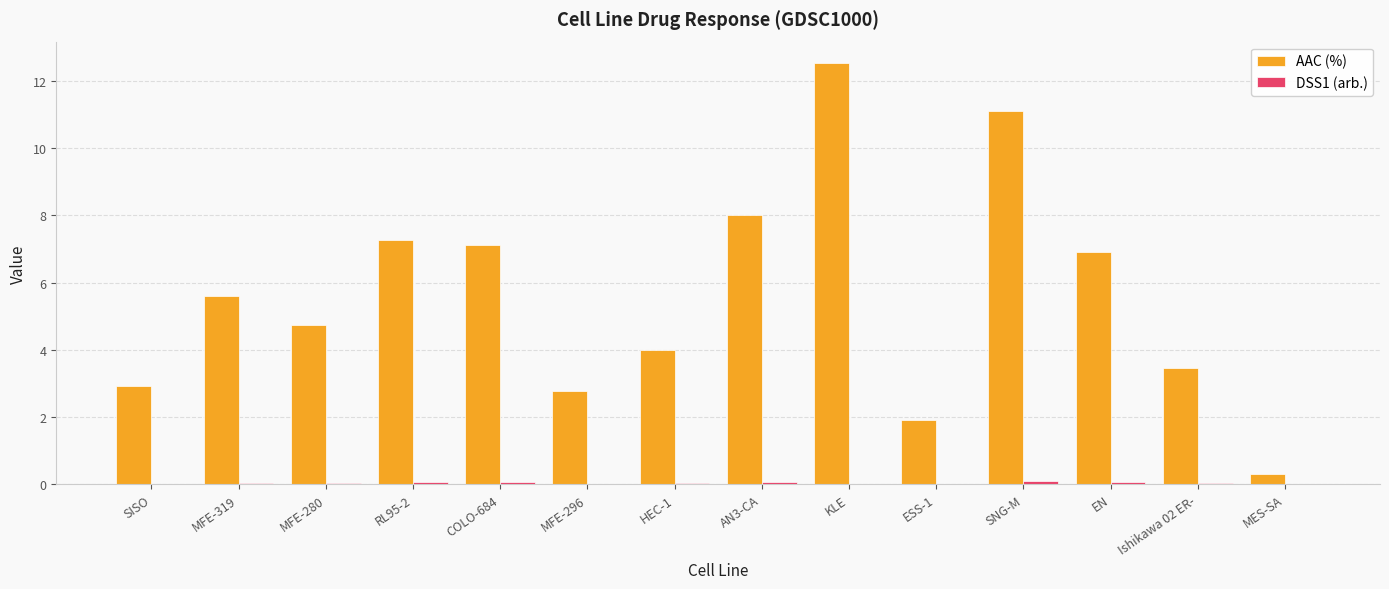

Which category has the highest value across all series?

KLE